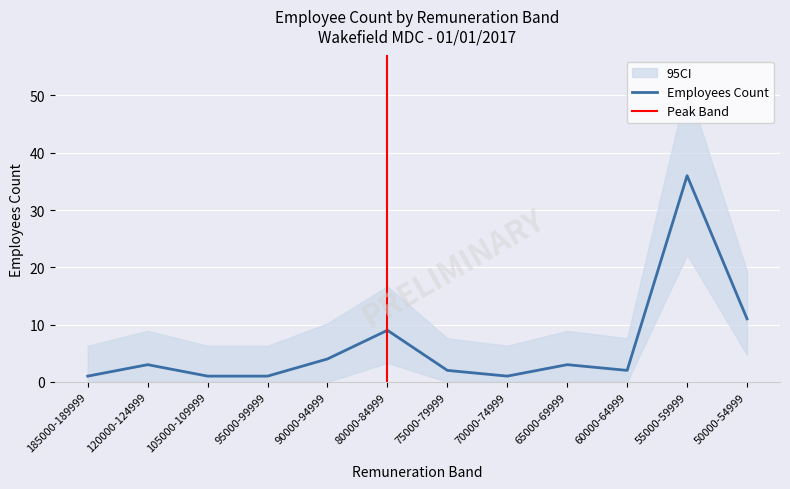

What is the smallest value displayed?

1